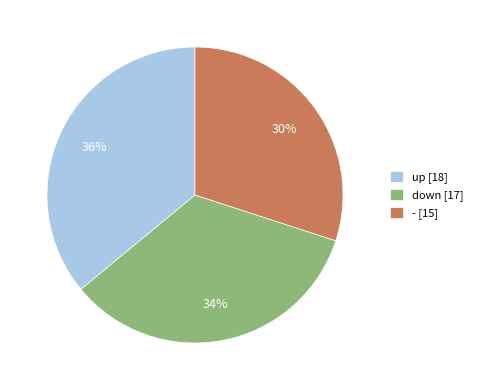

Combined, do up [18] and down [17] account for over 50%?

Yes